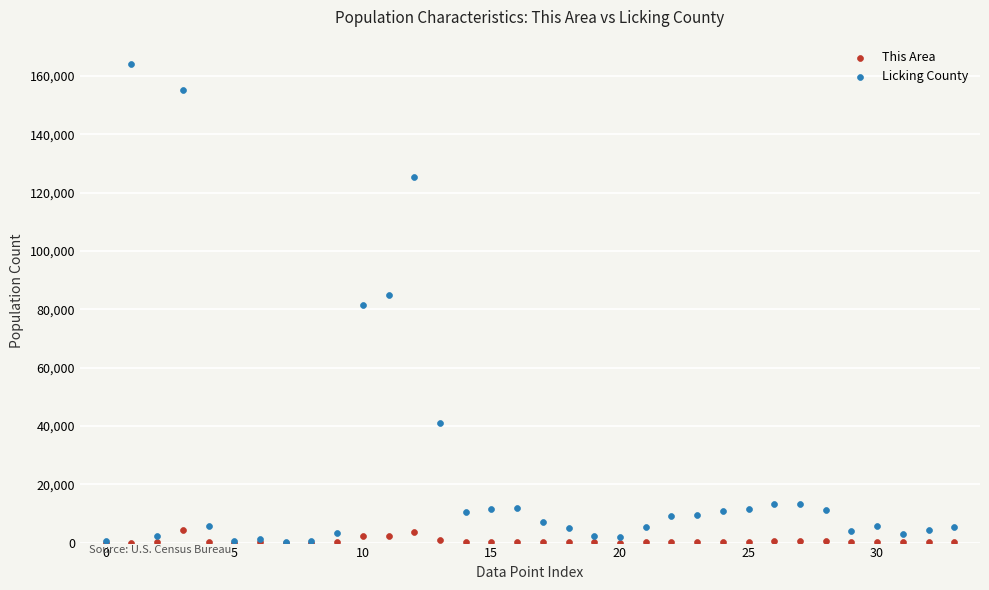

Which series reaches the maximum Y coordinate?

Licking County